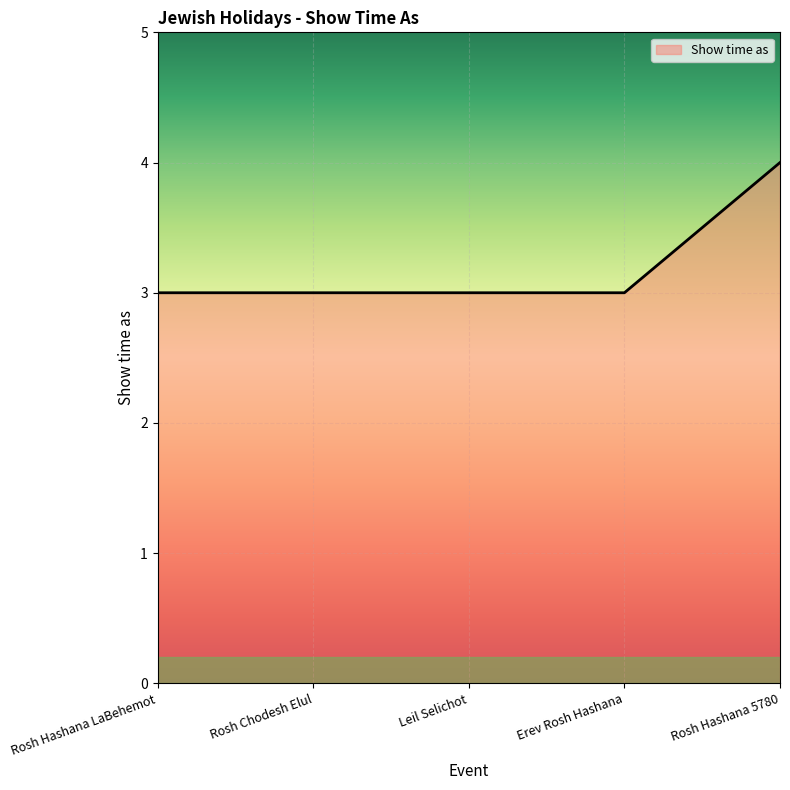

Which has a higher value, Rosh Chodesh Elul or Rosh Hashana 5780?

Rosh Hashana 5780